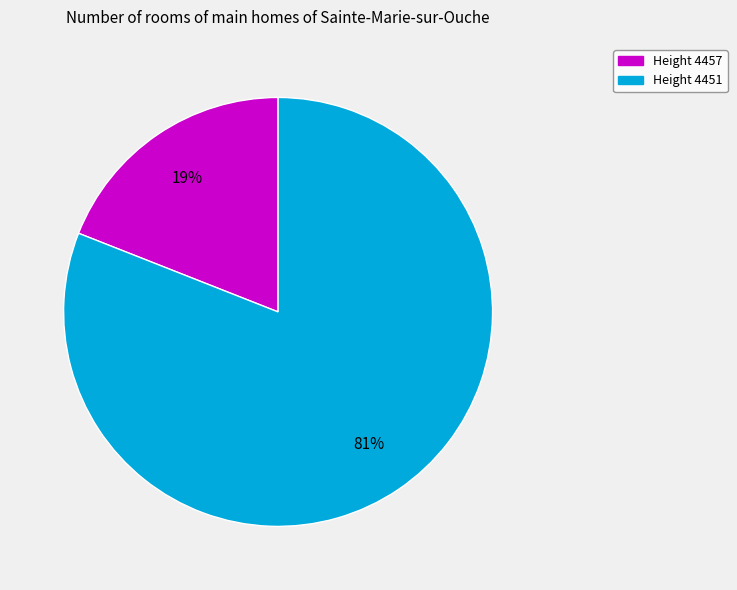

To the nearest percent, what is the average slice percentage?

50%